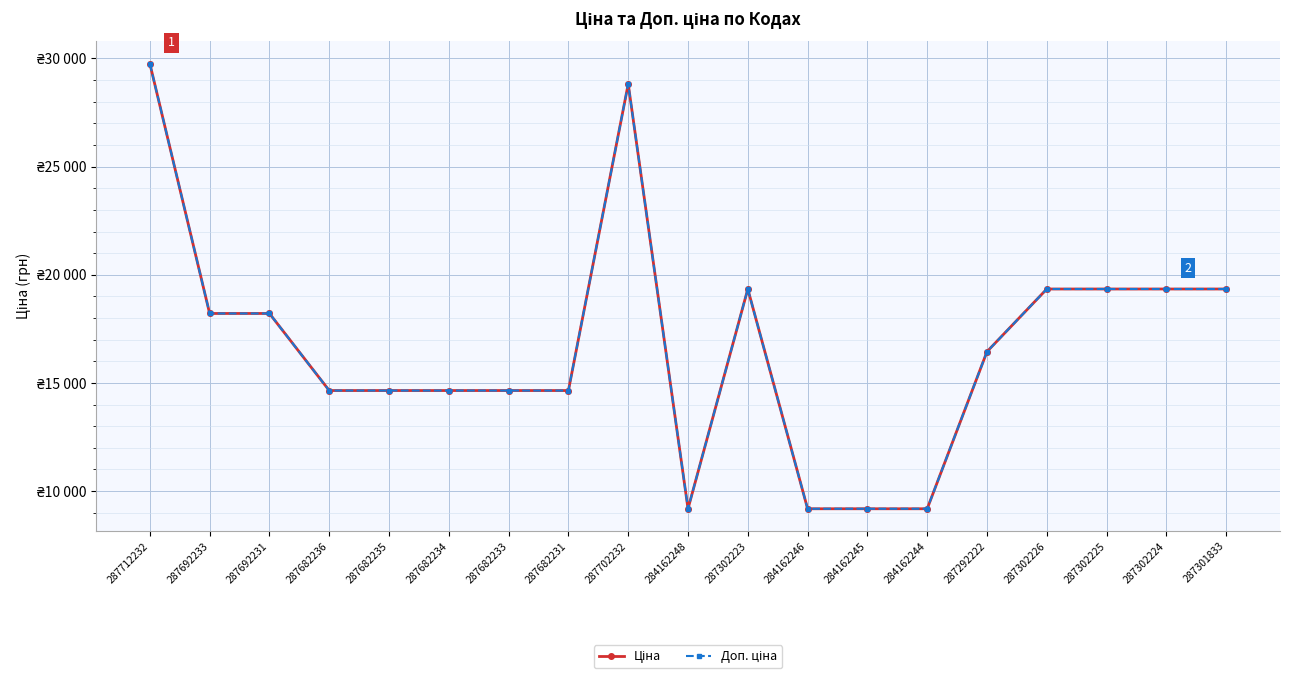

True or false: Доп. ціна has a value of 28821.8 at 287702232.

True